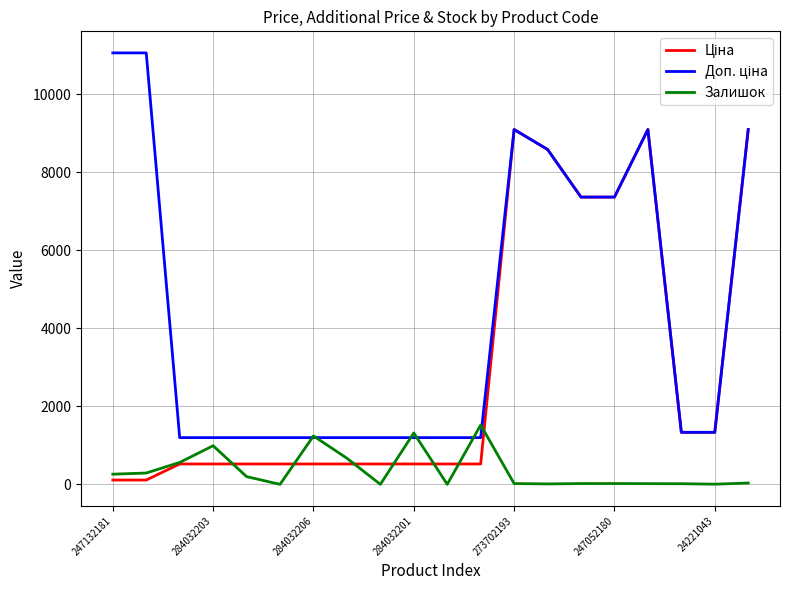

Reading right to left, extract all data points from this chart.

Ціна: 9092.0	1332.7	1332.7	9092.0	7360.2	7360.2	8581.1	9092.0	522.2	522.2	522.2	522.2	522.2	522.2	522.2	522.2	522.2	522.2	110.5	110.5
Доп. ціна: 9092.0	1333.0	1333.0	9092.0	7360.2	7360.2	8581.1	9092.0	1197.0	1197.0	1197.0	1197.0	1197.0	1197.0	1197.0	1197.0	1197.0	1197.0	11055.0	11055.0
Залишок: 34.0	4.0	16.0	18.0	21.0	20.0	11.0	20.0	1520.0	0.0	1316.0	0.0	669.0	1240.0	0.0	198.0	989.0	561.0	290.0	260.0